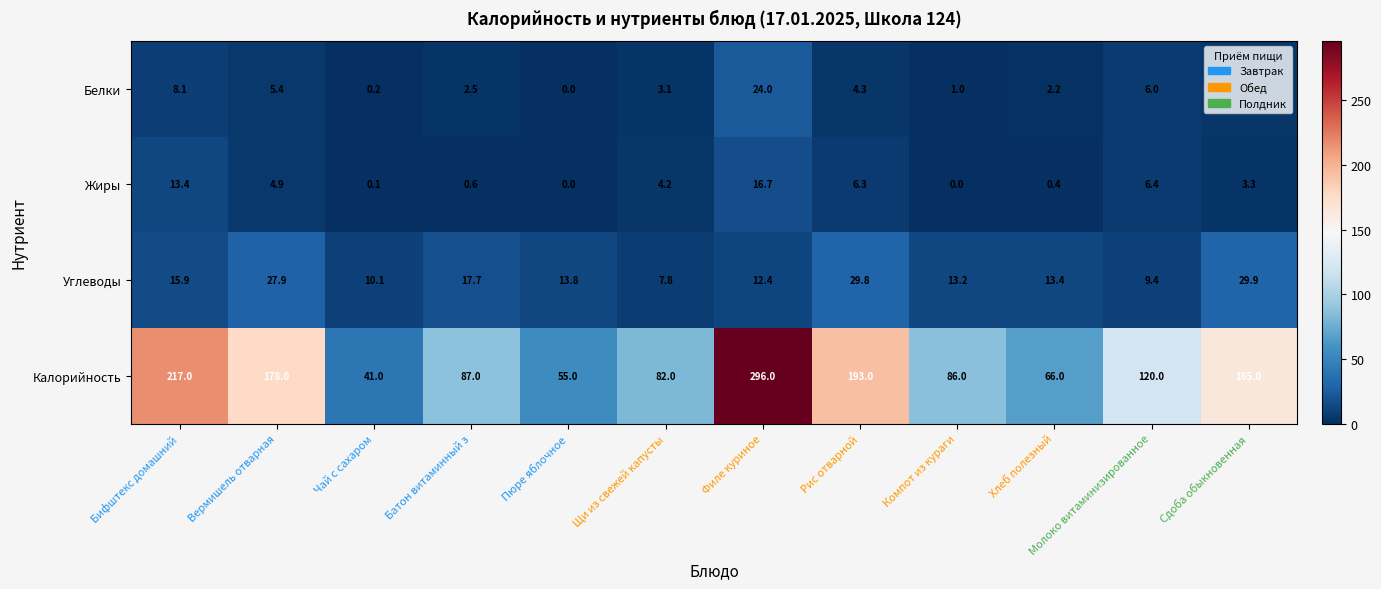

Rank the series at Бифштекс домашний from lowest to highest value.

Белки, Жиры, Углеводы, Калорийность